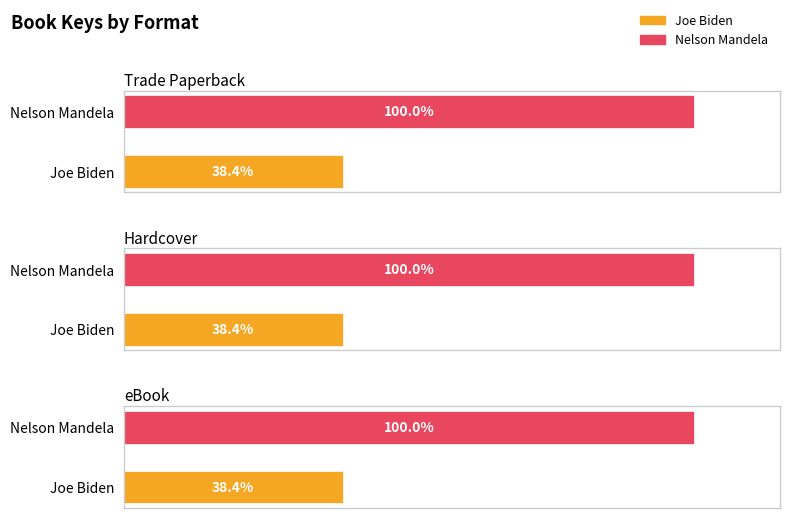

The Hardcover series shows 49461691 at Joe Biden. True or false?

False